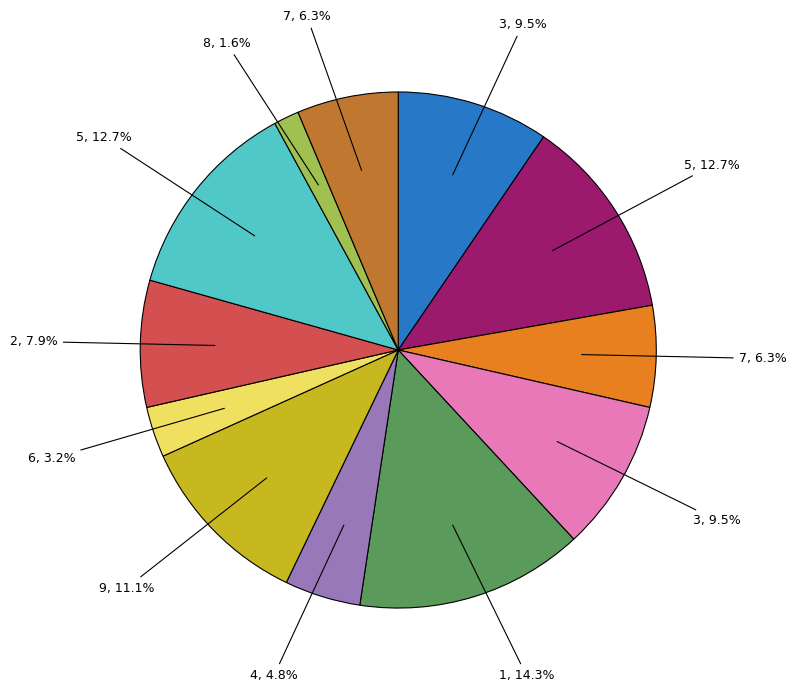

Is there a majority slice in this chart?

No